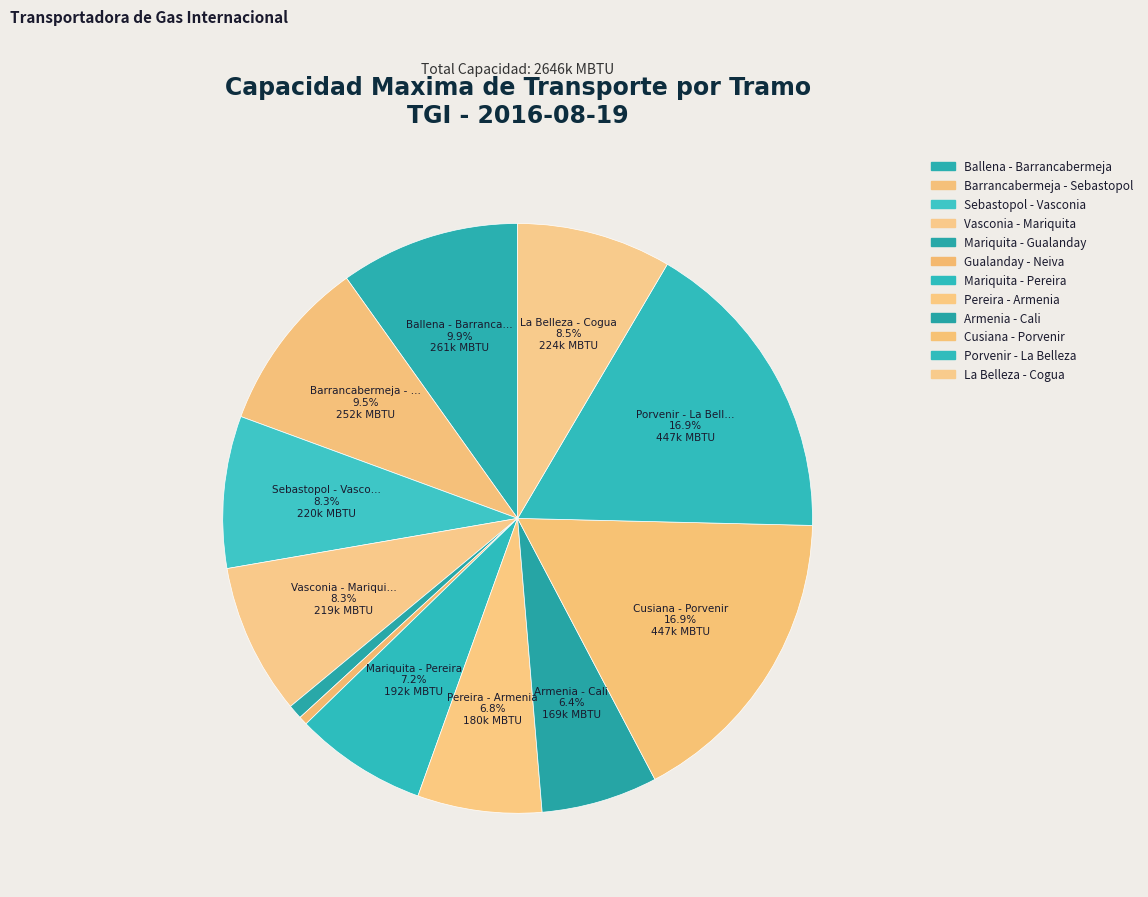

Count the number of slices in the pie.

12